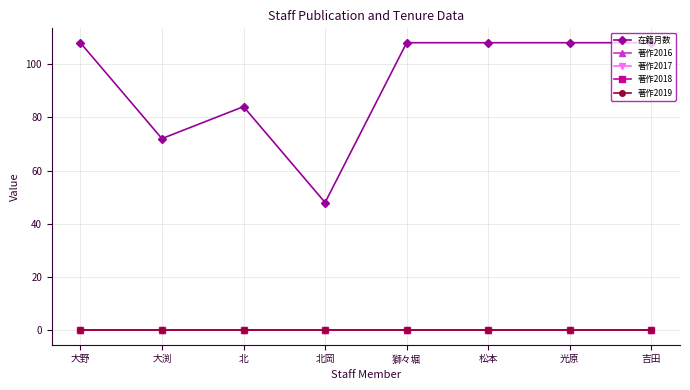

Count the 在籍月数 values in the range 84 to 108.

6